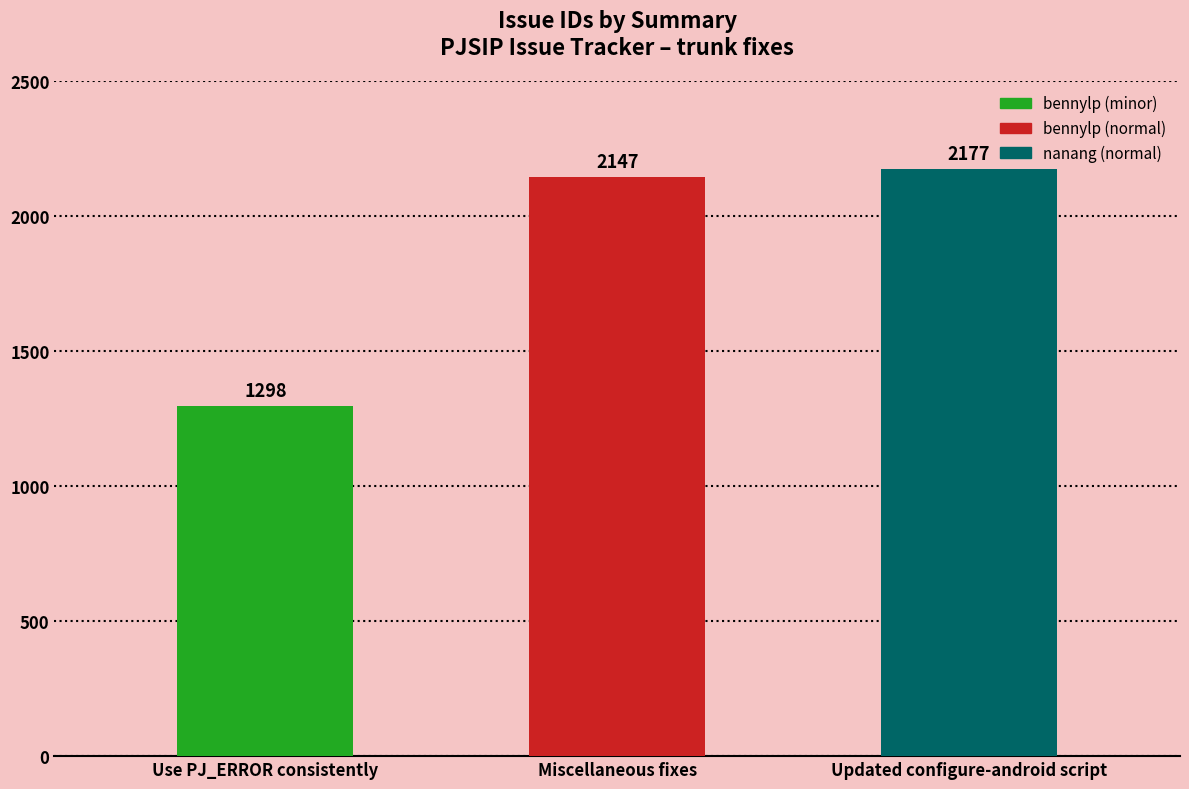

Count the number of data series in this chart.

1